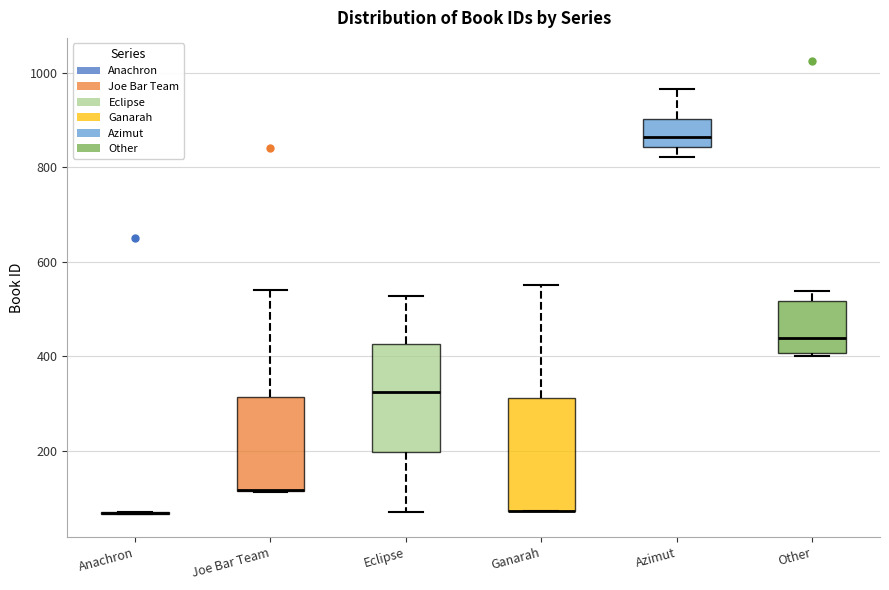

Reading left to right, read every box against the y-axis: the position of its median line, the range the box covers, and the ends of its whiskers. The values are not printed on the chart, so give them approximately, as read against the axis.

Anachron: box collapsed to a line at 60, whiskers 60 to 80
Joe Bar Team: median 120 (drawn on the box's lower edge), box 120 to 320, whiskers 120 to 540
Eclipse: median 320, box 200 to 420, whiskers 80 to 520
Ganarah: median 80 (drawn on the box's lower edge), box 80 to 320, whiskers 80 to 560
Azimut: median 860, box 840 to 900, whiskers 820 to 960
Other: median 440, box 400 to 520, whiskers 400 (just below the box's lower edge) to 540